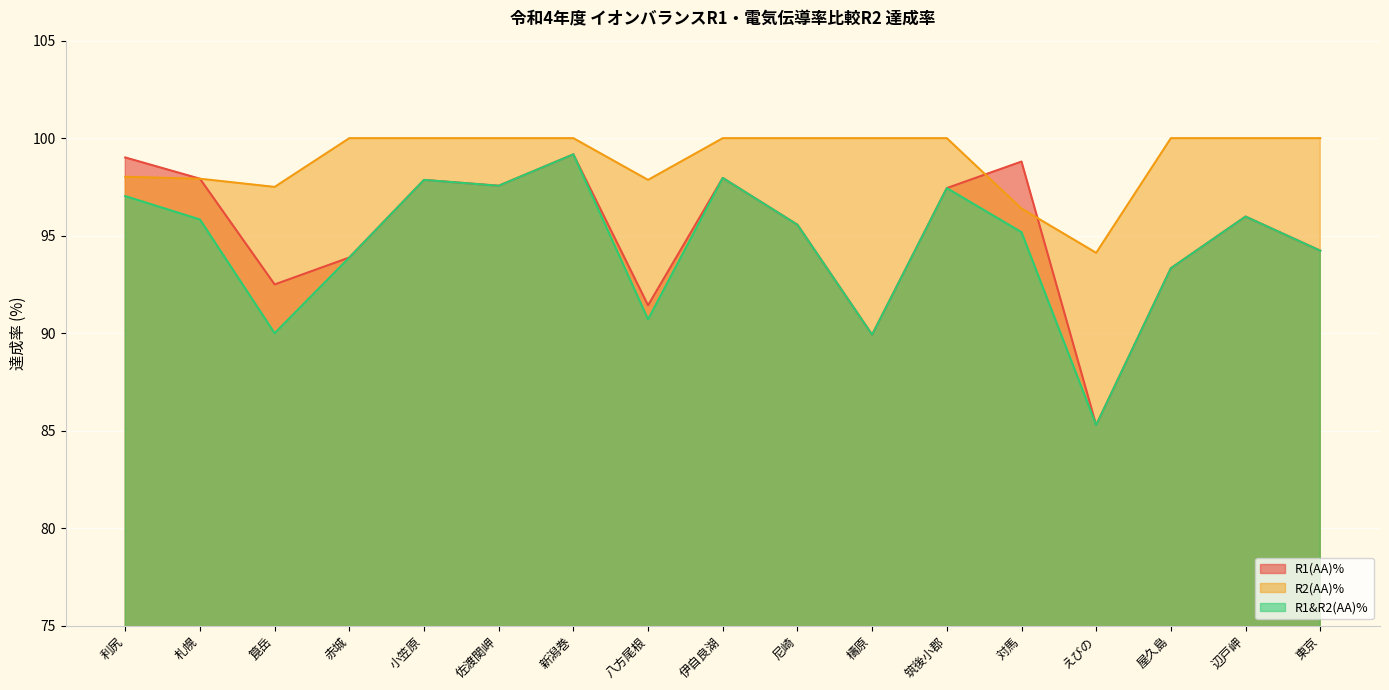

How many lines are shown in the chart?

3